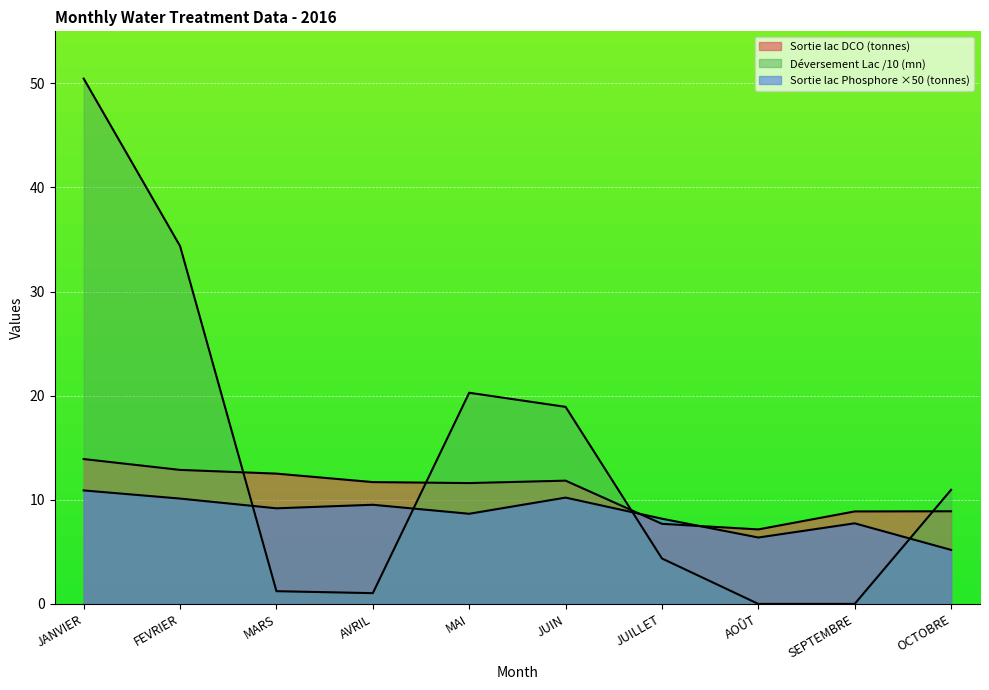

What is the sum of the Déversement Lac (mn) values at JUIN and SEPTEMBRE?

18.9